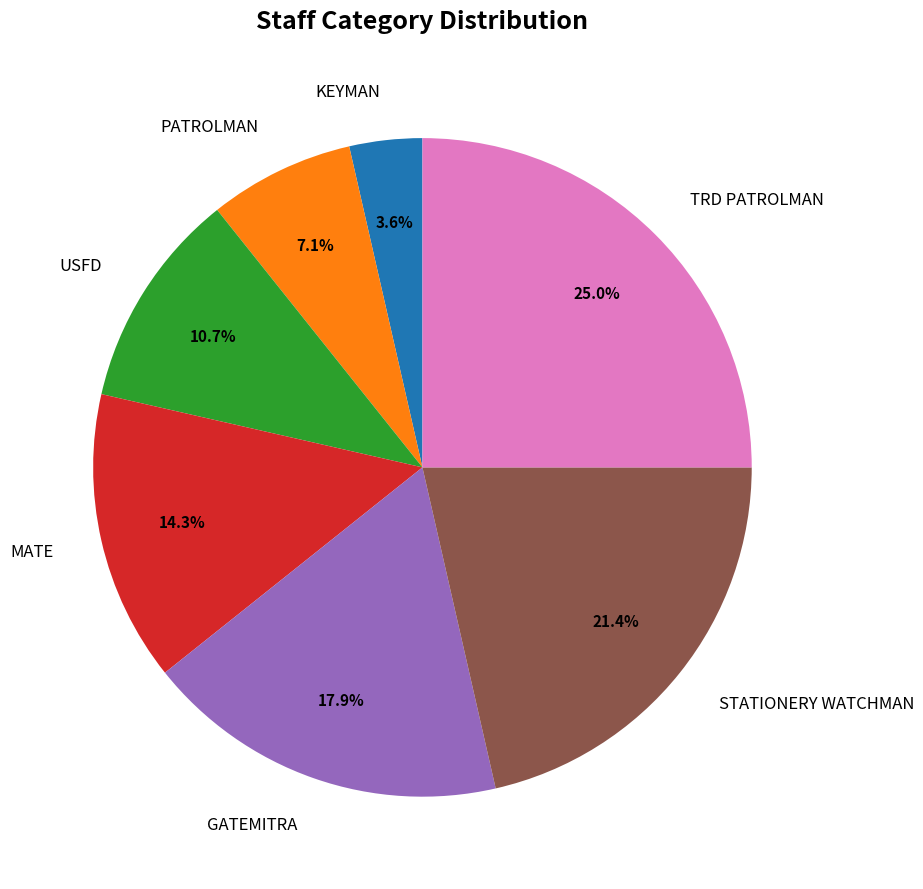

What percentage is the MATE slice, to the nearest percent?

14%